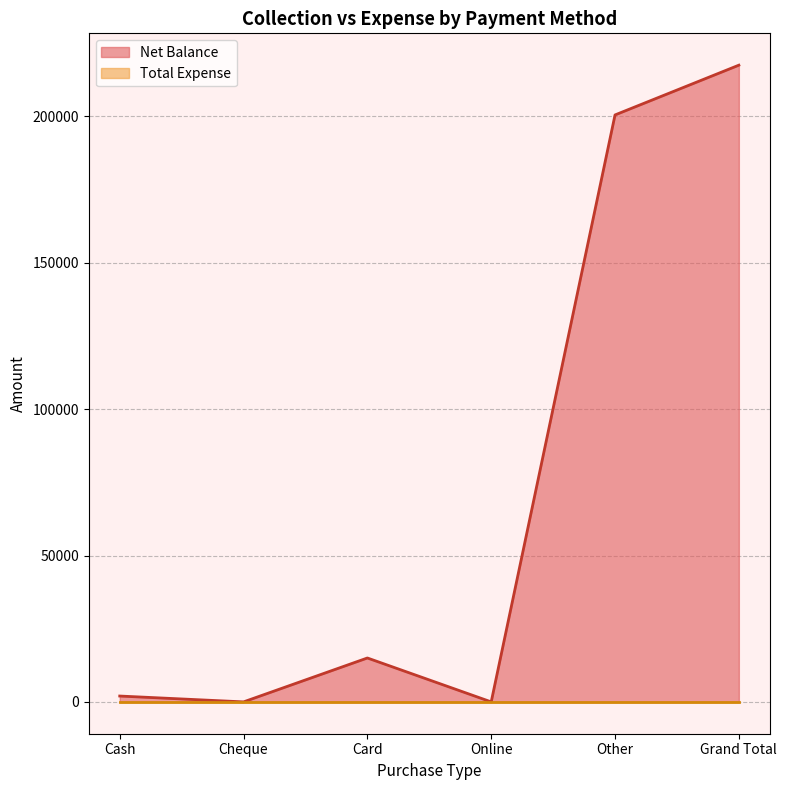

Reading right to left, list all the values displayed in this chart.

Grand Total=217525	Other=200525	Online=0	Card=15000	Cheque=0	Cash=2000